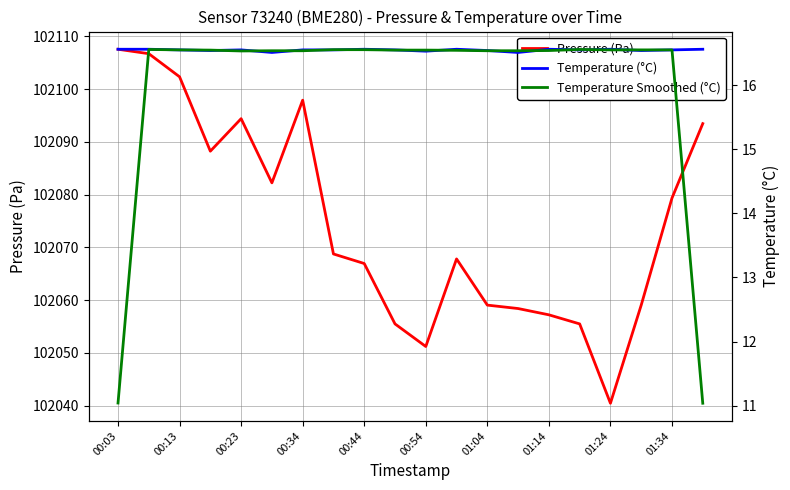

What is the highest value of the Pressure (Pa) series?

102107.5